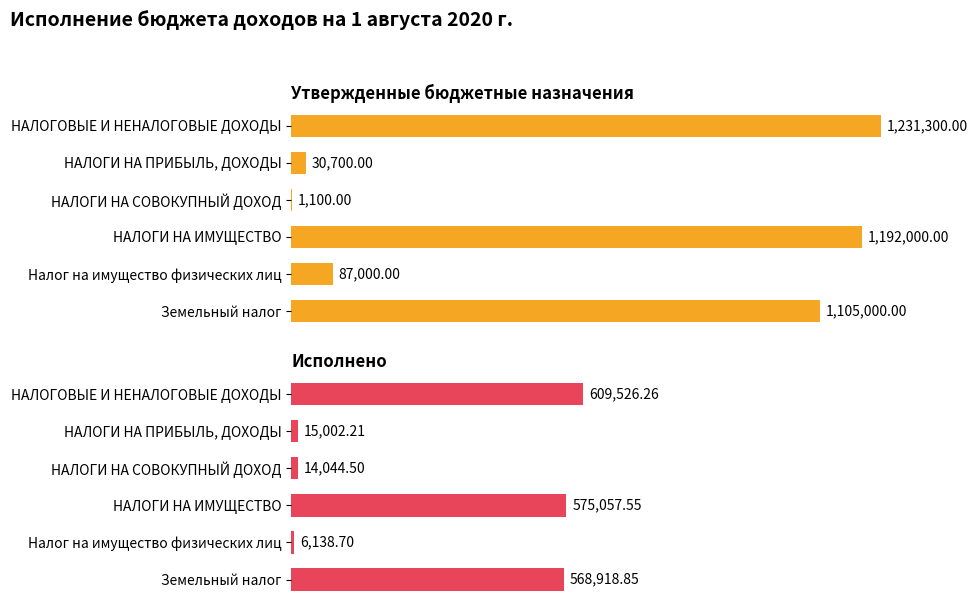

Between НАЛОГИ НА ПРИБЫЛЬ, ДОХОДЫ and НАЛОГИ НА ИМУЩЕСТВО, which is larger?

НАЛОГИ НА ИМУЩЕСТВО